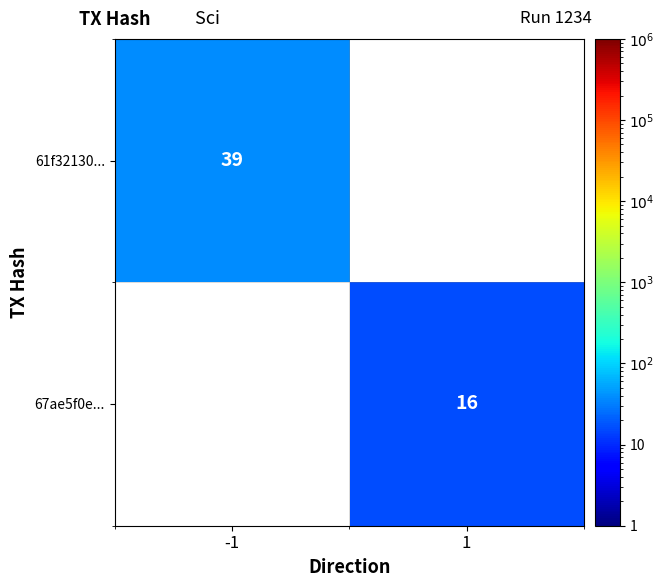

True or false: 61f32130... has a value of 67 at -1.

False